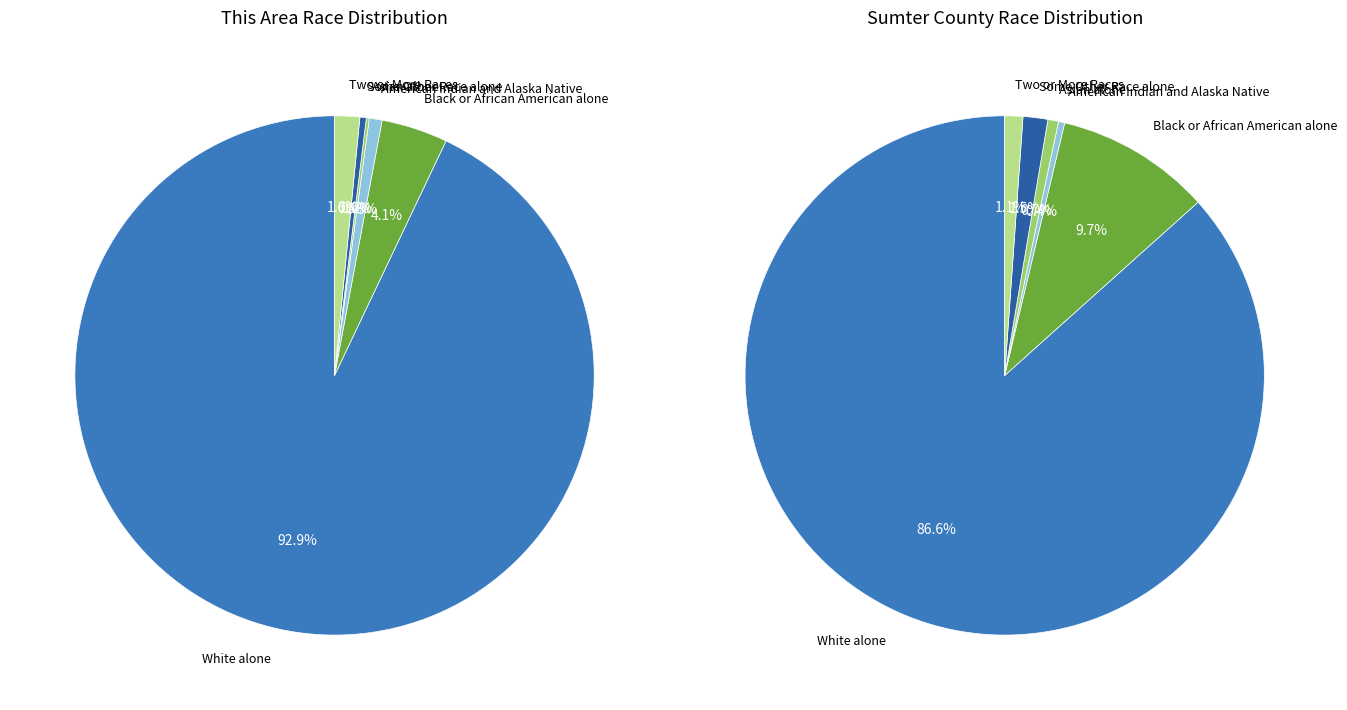

Rank the categories by value from lowest to highest.

Asian alone, Some Other Race alone, American Indian and Alaska Native, Two or More Races, Black or African American alone, White alone